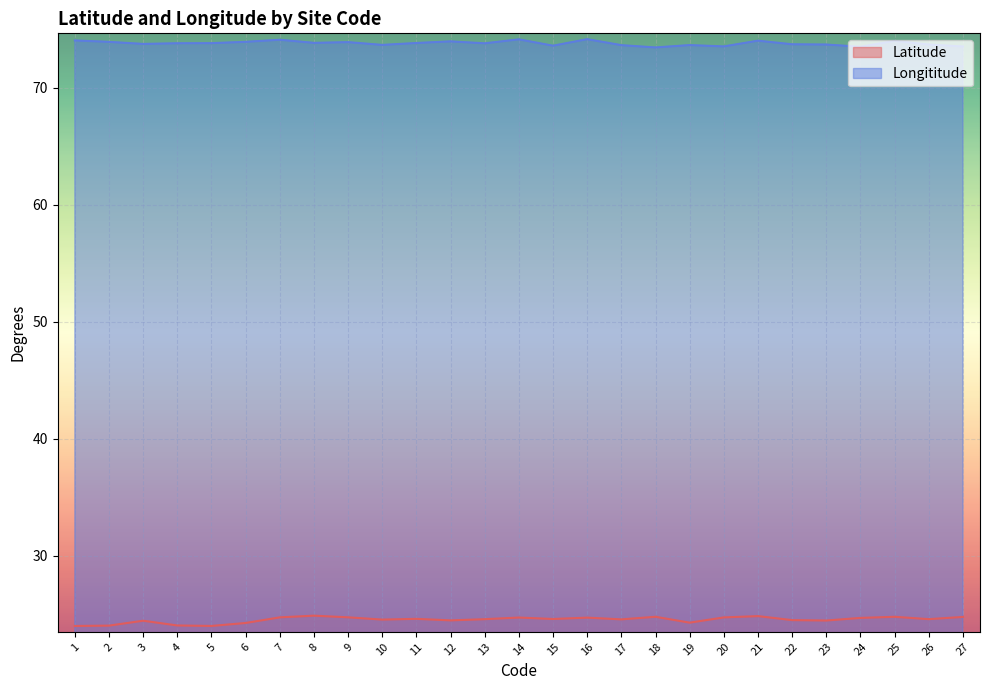

At which category does Longititude reach its first local valley?

3